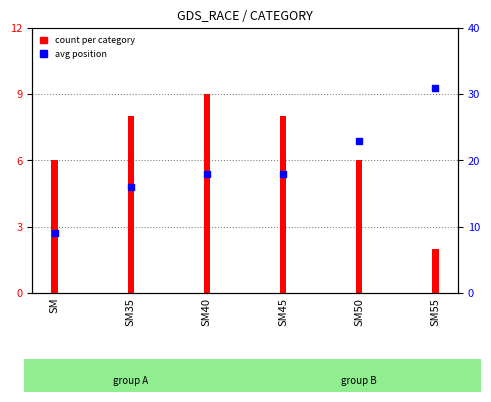

What is the total value across all series at SM50?

29